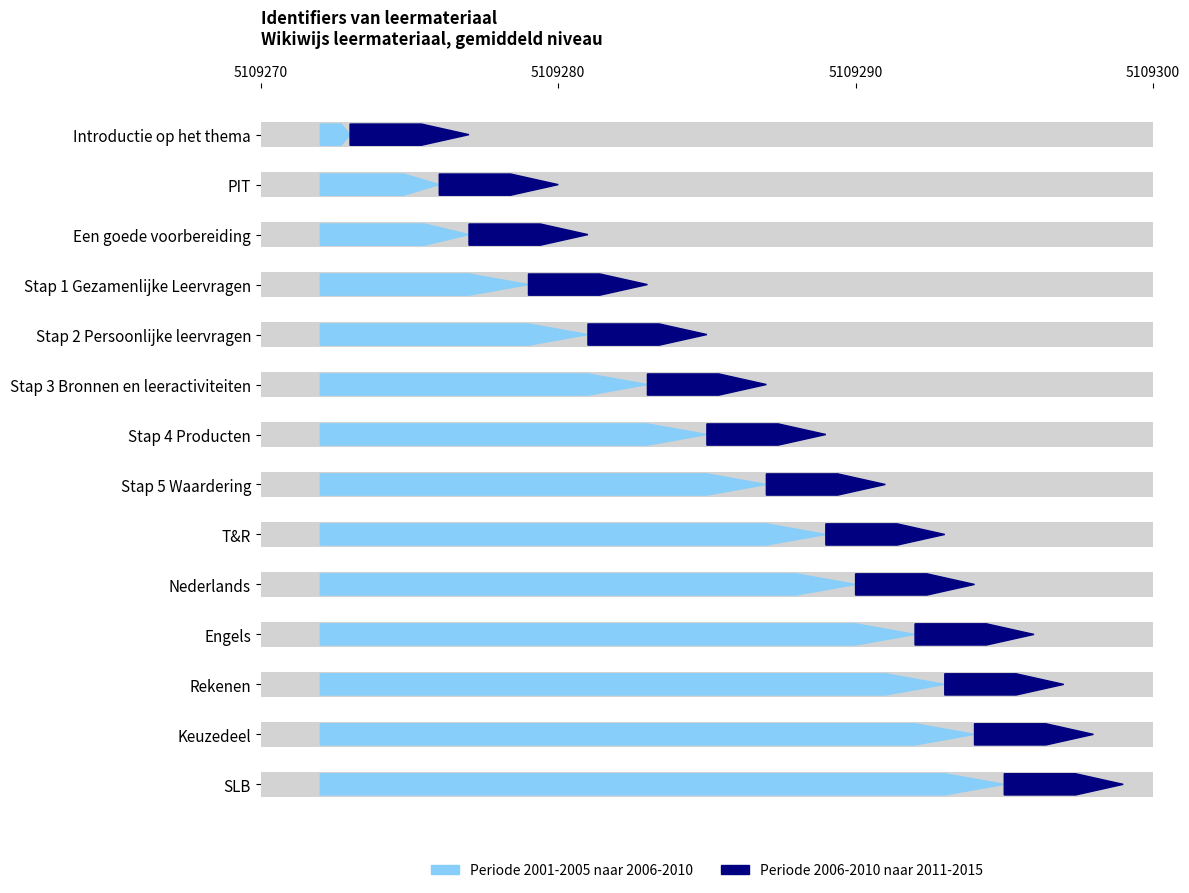

Rank the categories by value from highest to lowest.

SLB, Keuzedeel, Rekenen, Engels, Nederlands, T&R, Stap 5 Waardering, Stap 4 Producten, Stap 3 Bronnen en leeractiviteiten, Stap 2 Persoonlijke leervragen, Stap 1 Gezamenlijke Leervragen, Een goede voorbereiding, PIT, Introductie op het thema